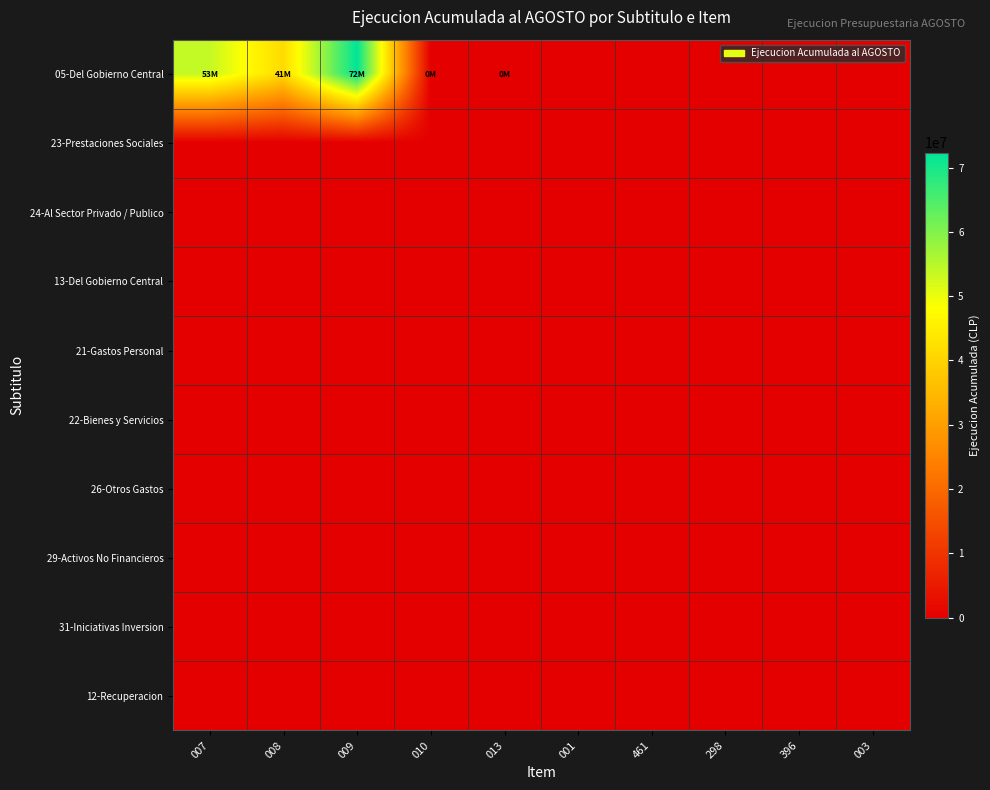

Which series has the widest spread of values?

05-Del Gobierno Central